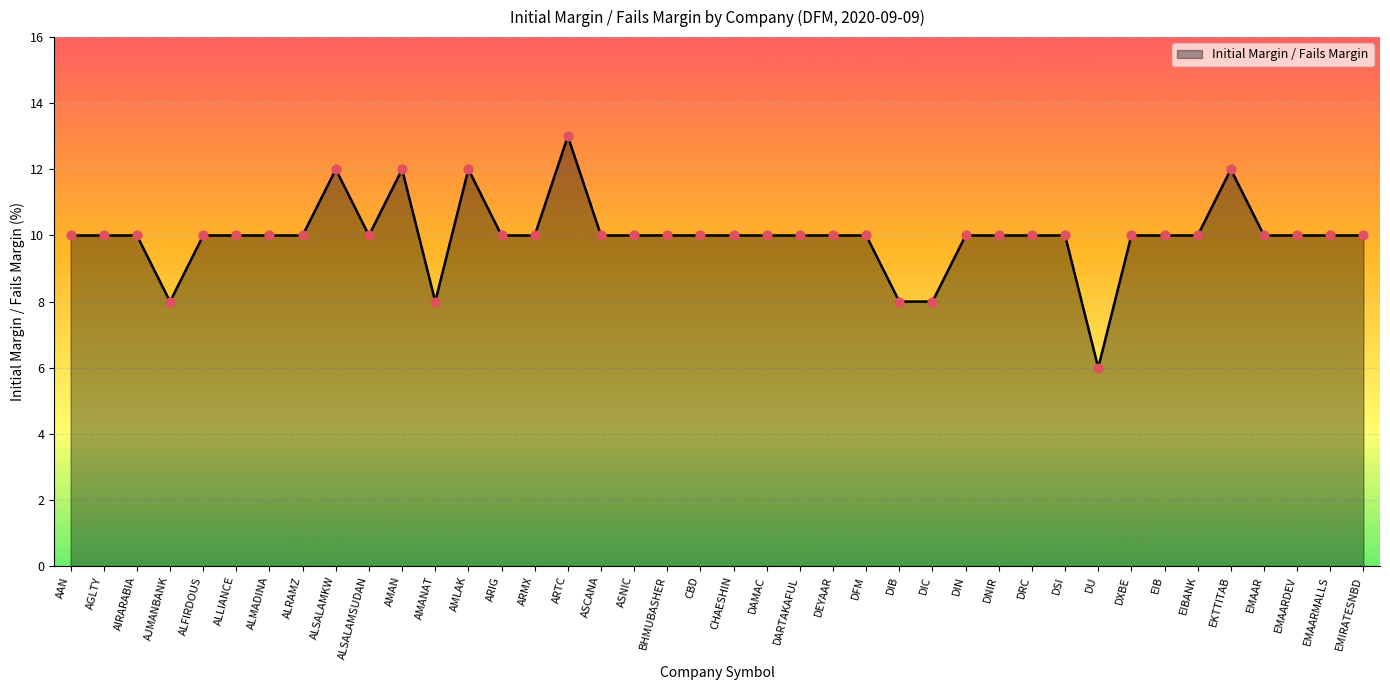

What is the change in value from ARMX to DU?

-4